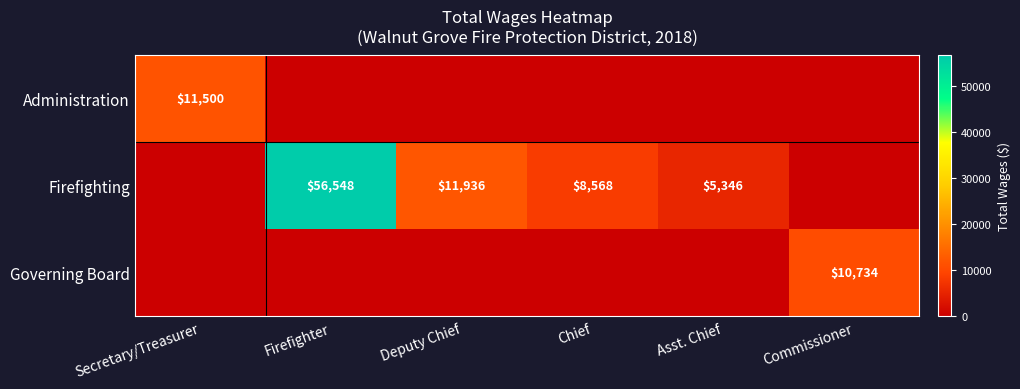

True or false: Firefighting has a value of 0 at Commissioner.

True